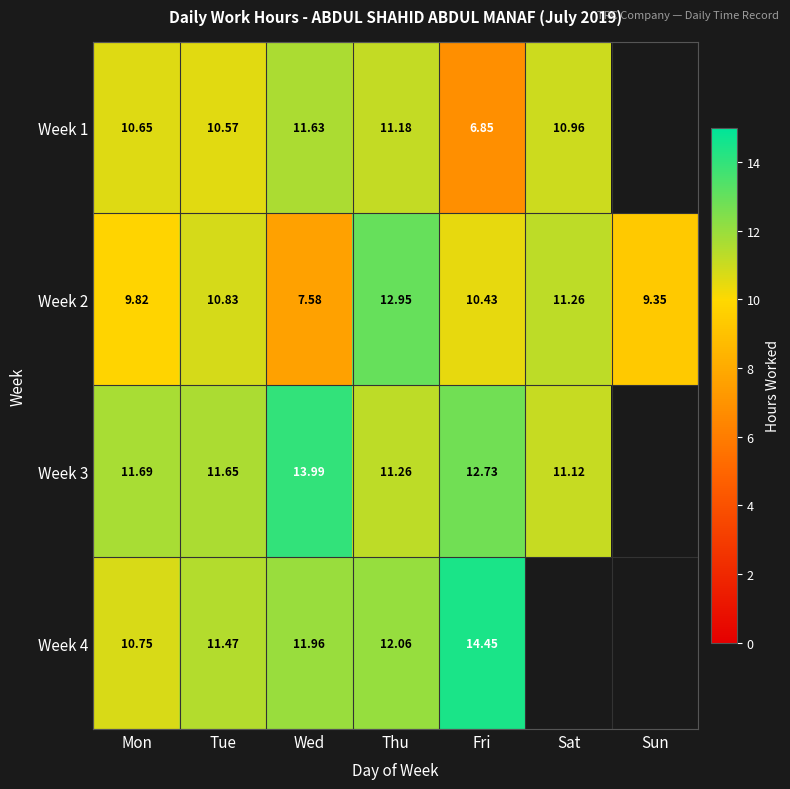

At which label does Week 2 reach its minimum?

Wed